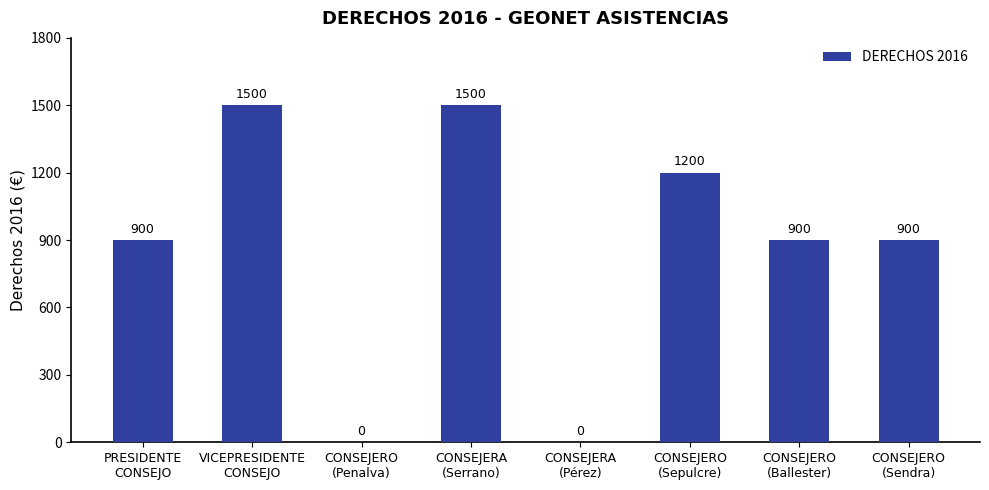

True or false: the data shows 1500 at VICEPRESIDENTE
CONSEJO.

True